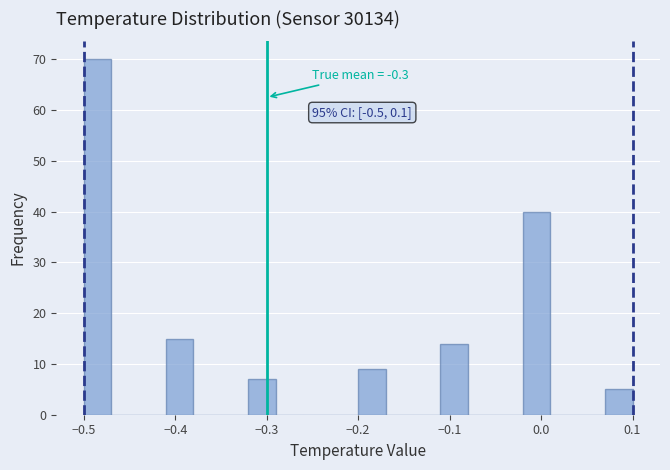

Read against the x-axis, roughly where is the centre of the tallest bar?

-0.48